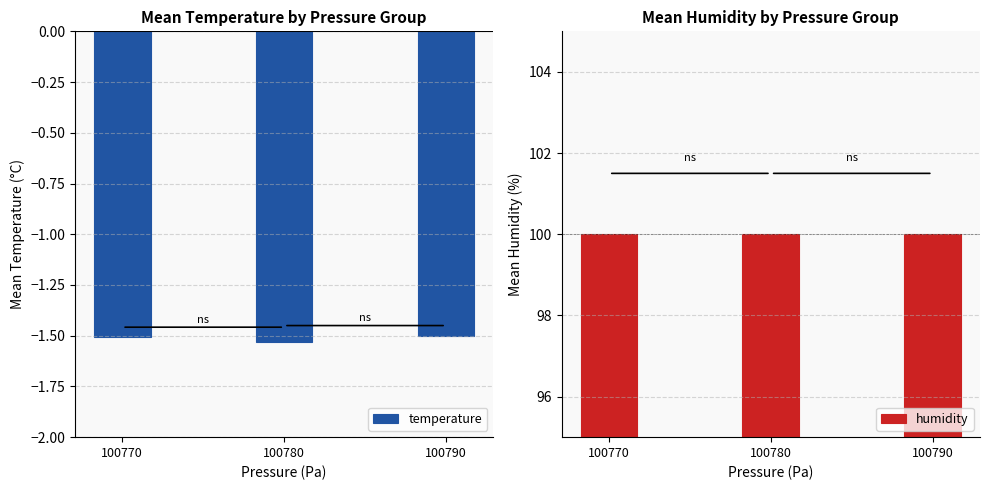

The humidity series shows 100.0 at 100790. True or false?

True